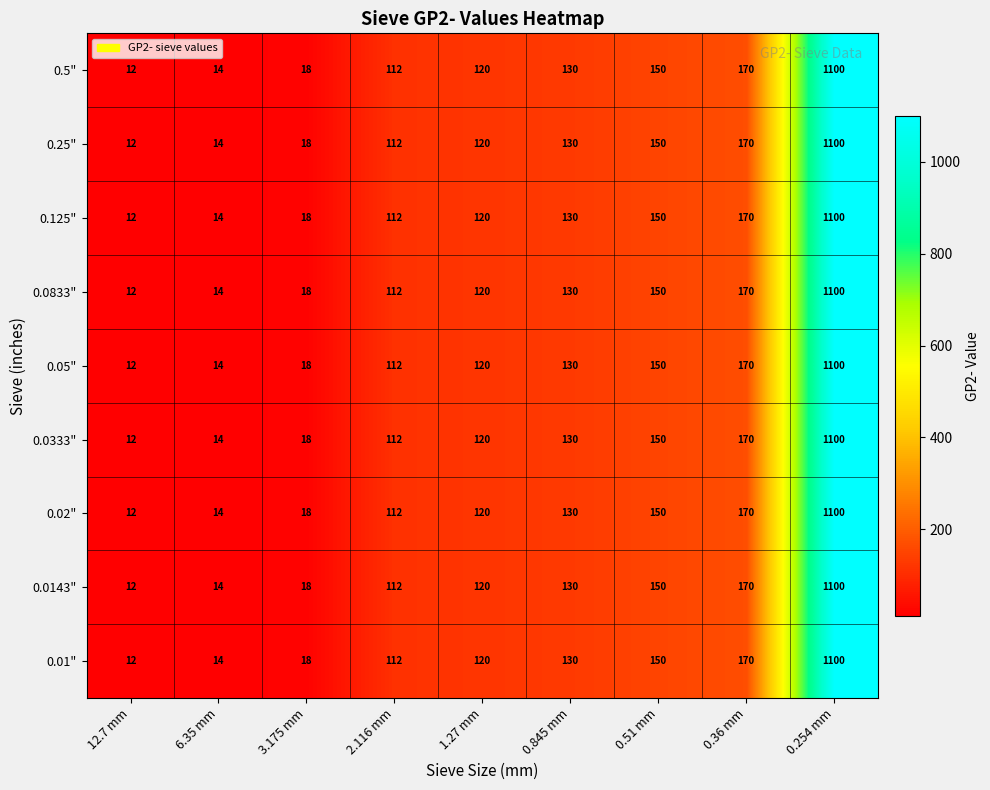

True or false: 0.5" has a value of 5 at 3.175 mm.

False